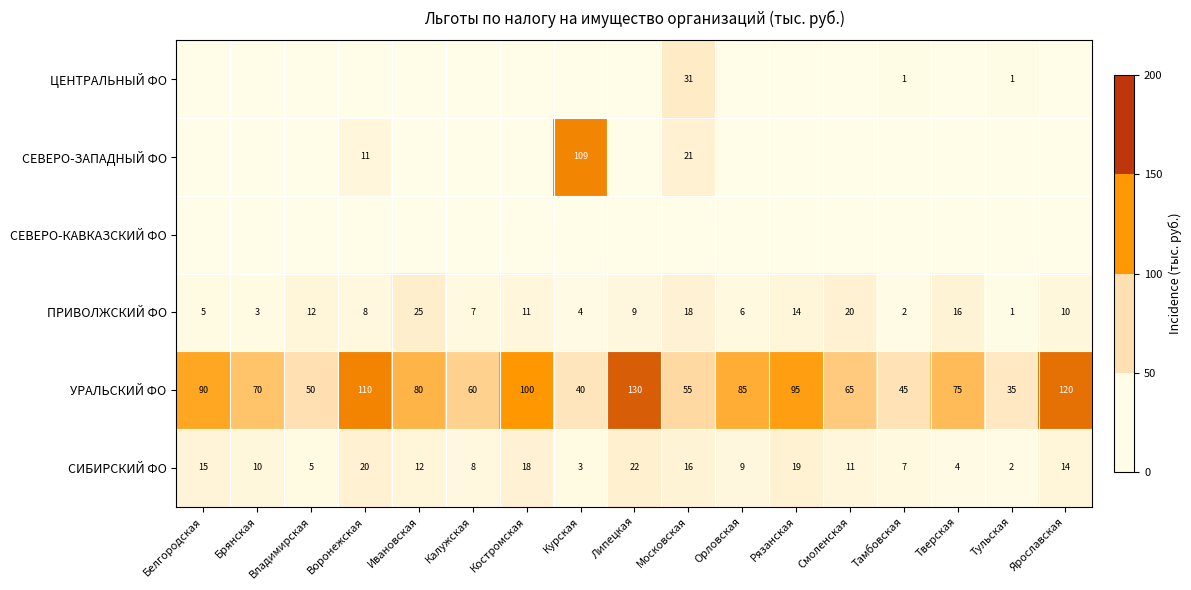

Read the УРАЛЬСКИЙ ФО value at Московская.

55